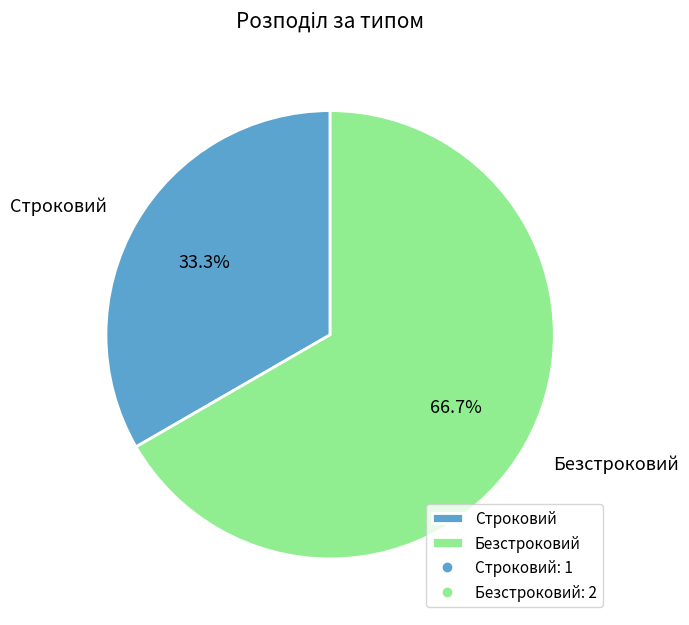

What percentage is the Безстроковий slice, to the nearest percent?

67%